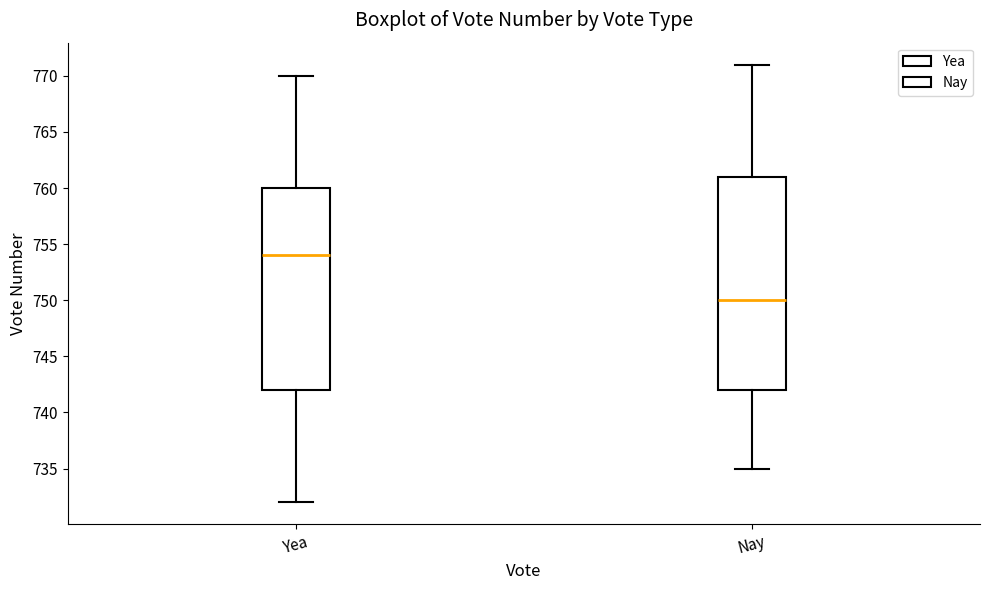

Reading left to right, read every box against the y-axis: the position of its median line, the range the box covers, and the ends of its whiskers. The values are not printed on the chart, so give them approximately, as read against the axis.

Yea: median 754, box 742 to 760, whiskers 732 to 770
Nay: median 750, box 742 to 761, whiskers 735 to 771